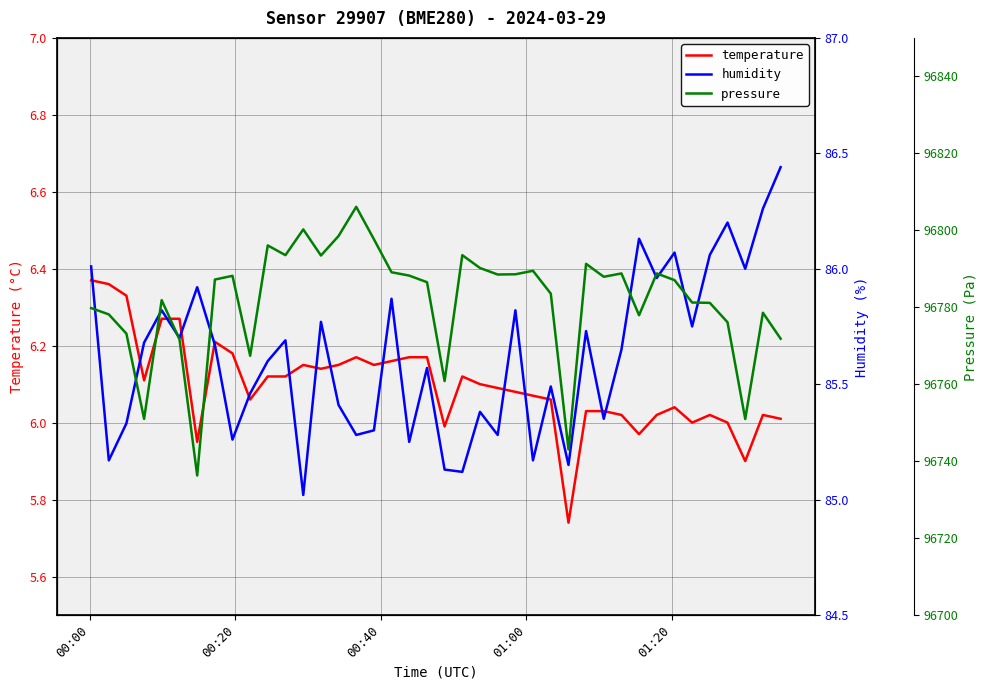

How many lines are shown in the chart?

3